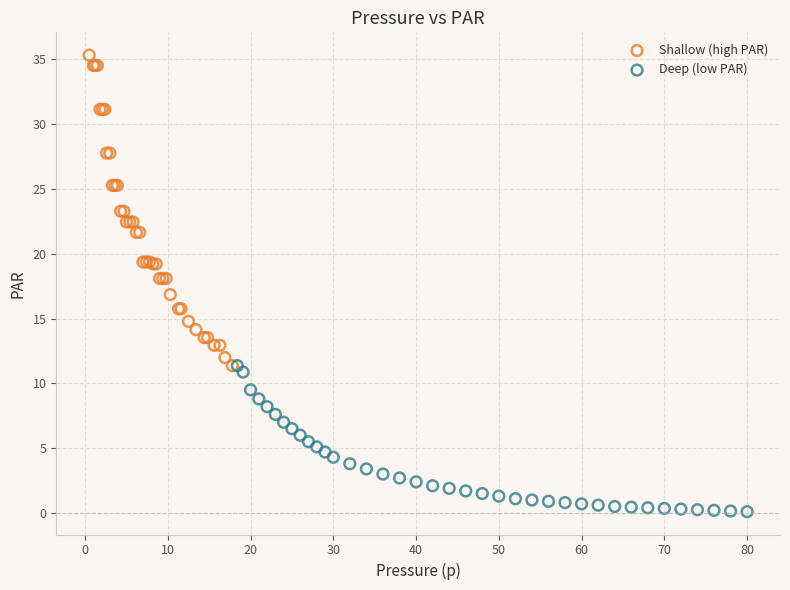

Which series contains the lowest Y value?

Deep (low PAR)